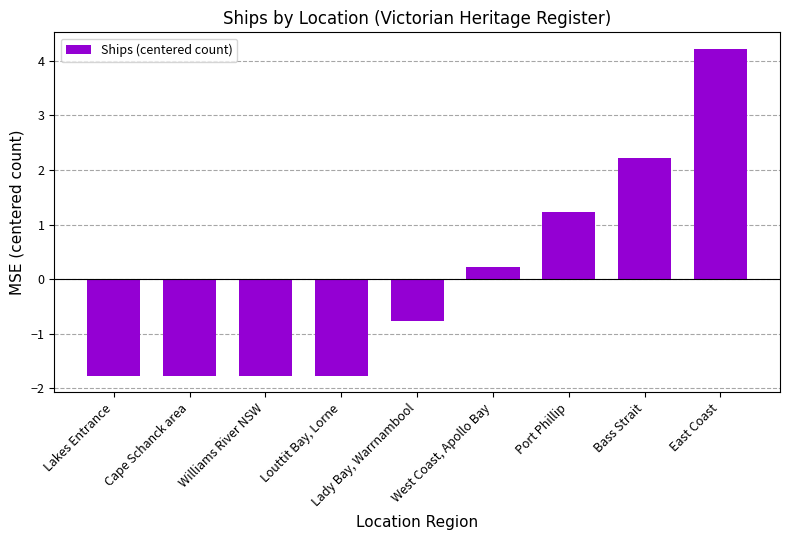

What is the greatest value displayed?

4.2